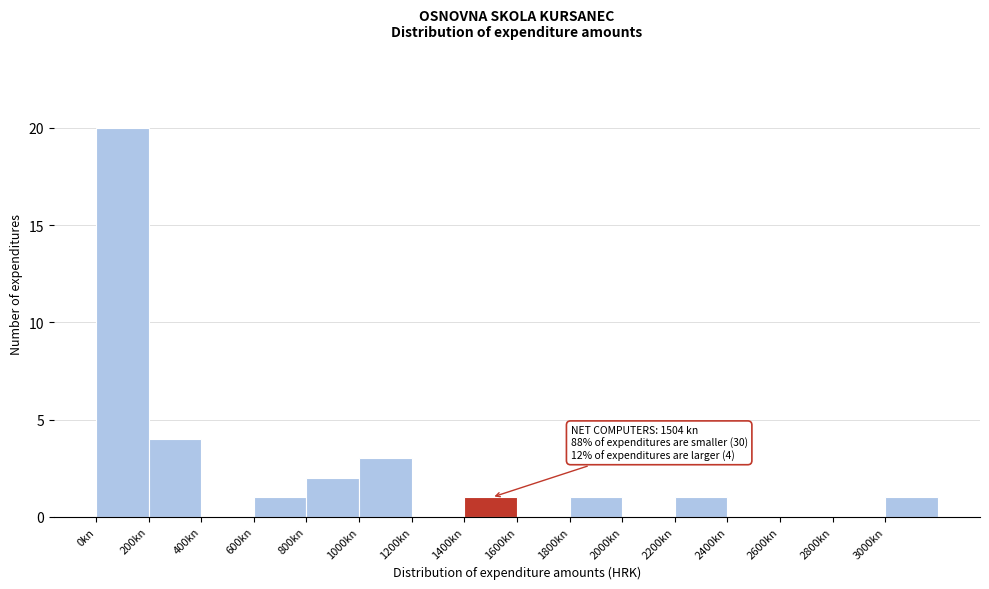

Which range on the x-axis has the tallest bar?

0 to 200